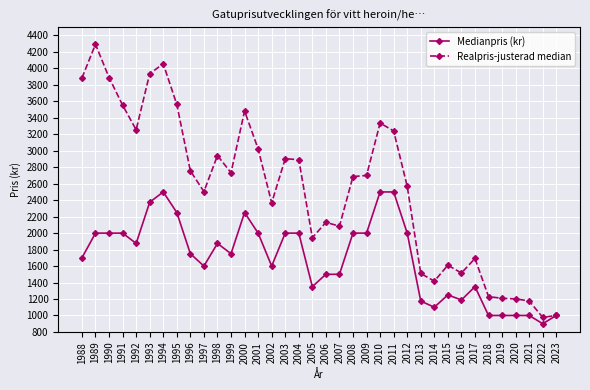

Count the number of data series in this chart.

2